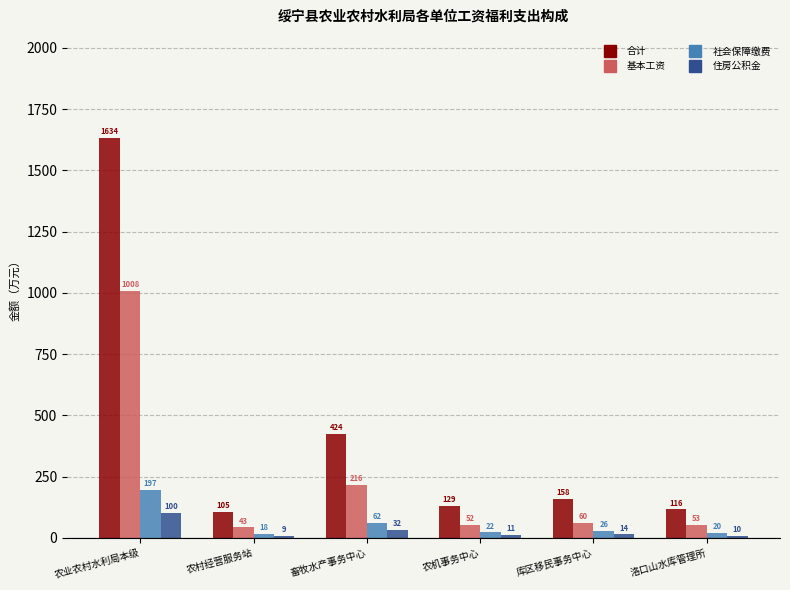

Which series has the largest range (max minus min)?

合计